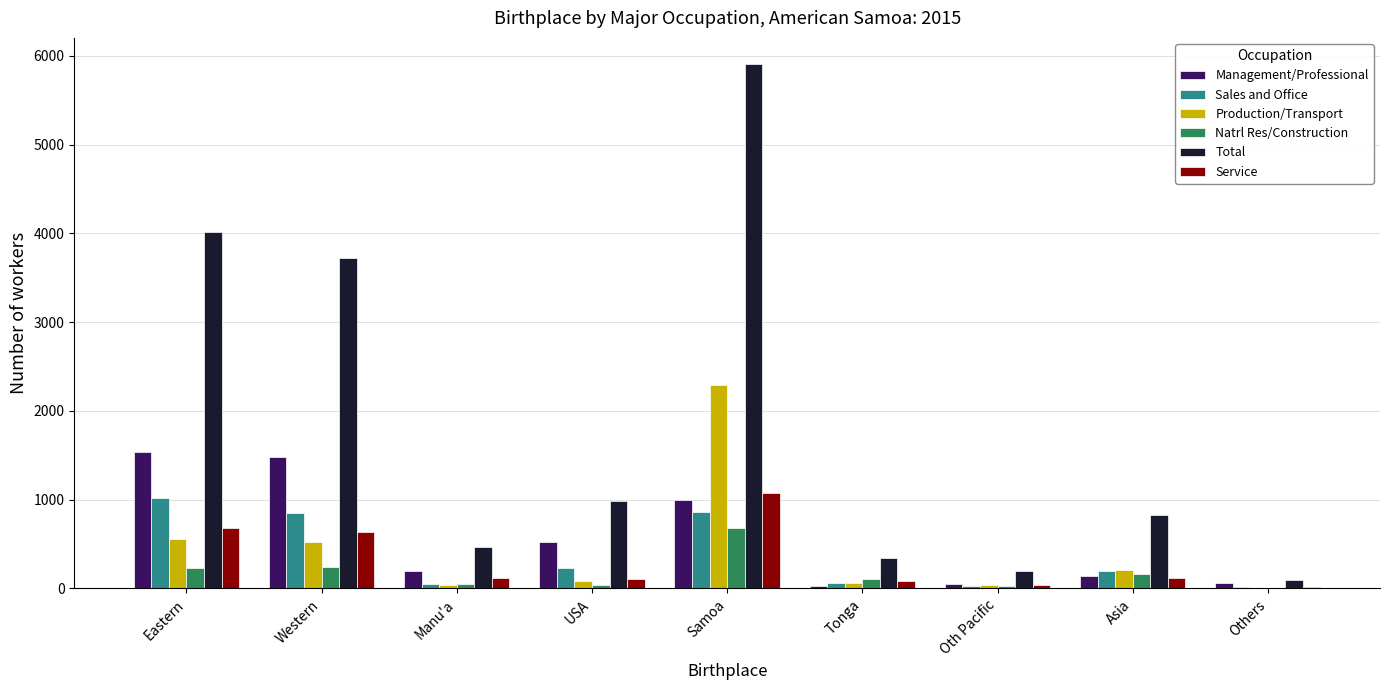

At which label does Sales and Office reach its peak?

Eastern